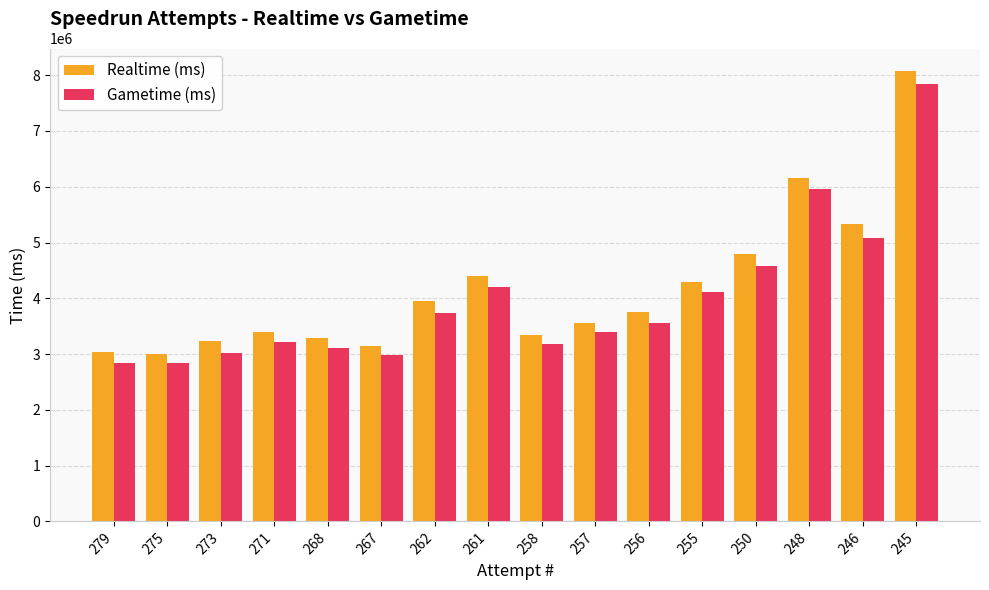

At 248, list the series in order from largest to smallest.

Realtime (ms), Gametime (ms)